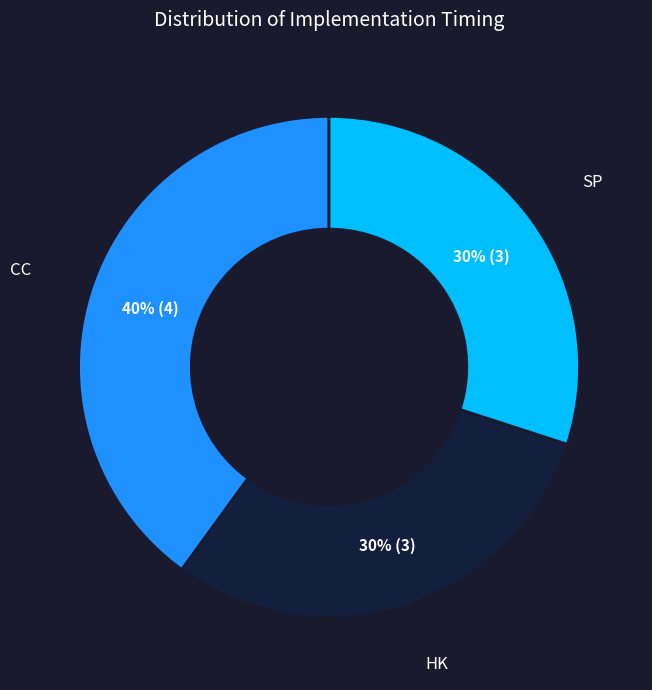

To the nearest percent, what is the difference between the largest and smallest slice percentages?

10%